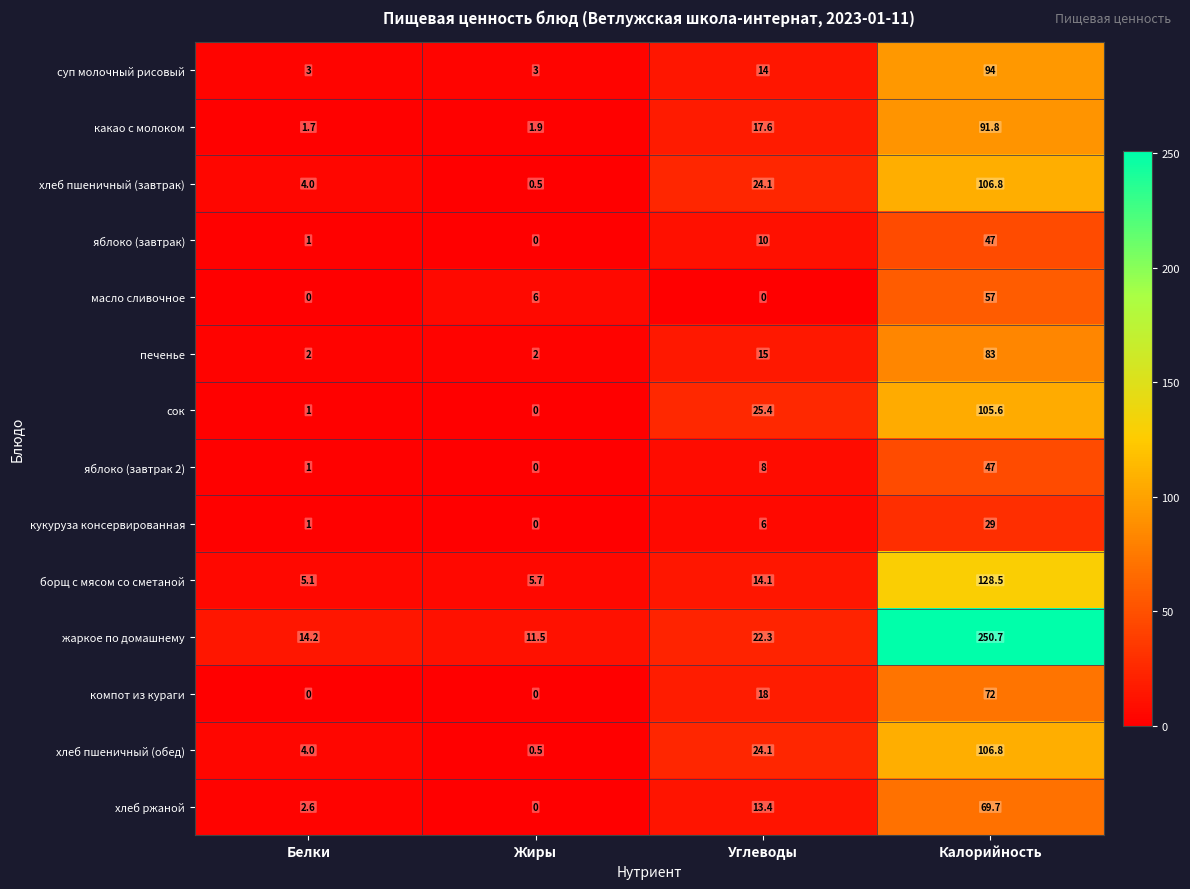

Rank the categories by хлеб ржаной value from highest to lowest.

Калорийность, Углеводы, Белки, Жиры